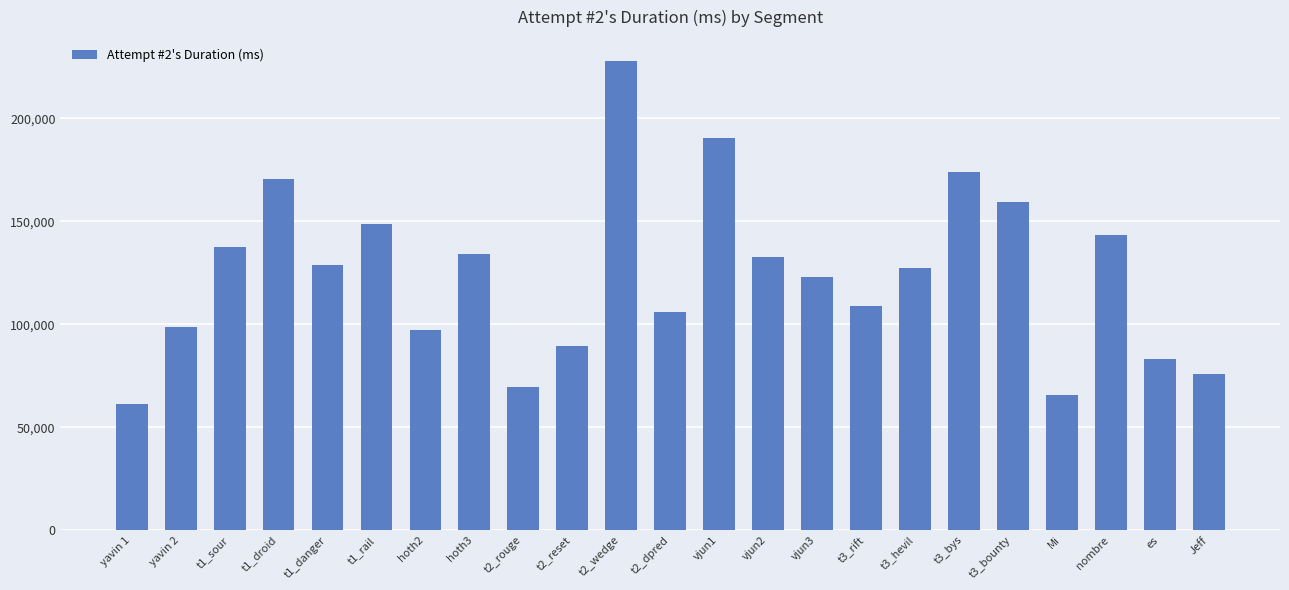

Reading right to left, extract all data points from this chart.

Jeff=76070	es=83314	nombre=143383	Mi=65415	t3_bounty=159367	t3_bys=174079	t3_hevil=127495	t3_rift=108700	vjun3=123118	vjun2=132539	vjun1=190320	t2_dpred=106119	t2_wedge=228117	t2_reset=89527	t2_rouge=69738	hoth3=133971	hoth2=97400	t1_rail=148663	t1_danger=128916	t1_droid=170530	t1_sour=137373	yavin 2=98881	yavin 1=61252